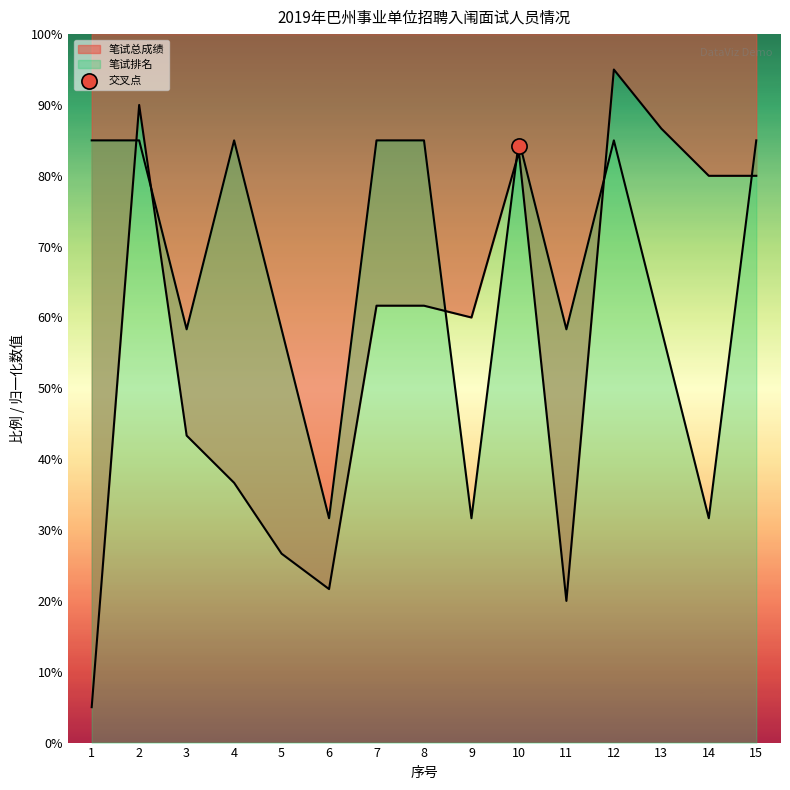

Which series has the largest Y range (max minus min)?

笔试总成绩